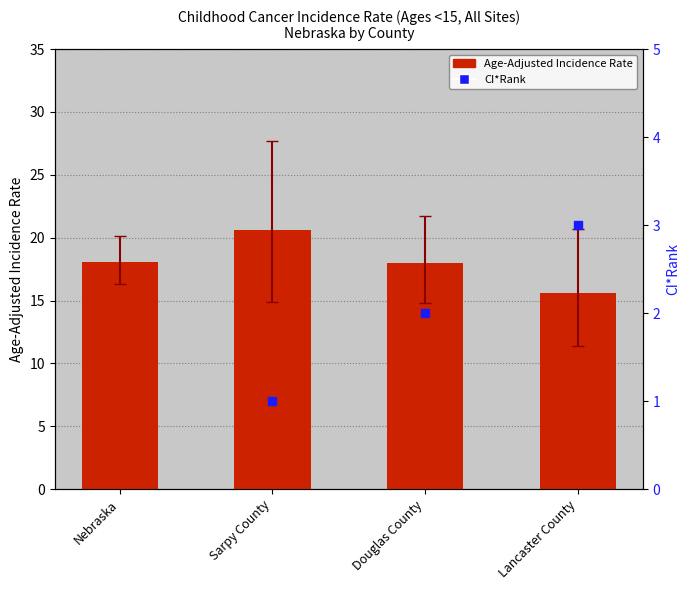

Is the value of Age-Adjusted Incidence Rate at Sarpy County greater than the value of CI*Rank at Nebraska?

No